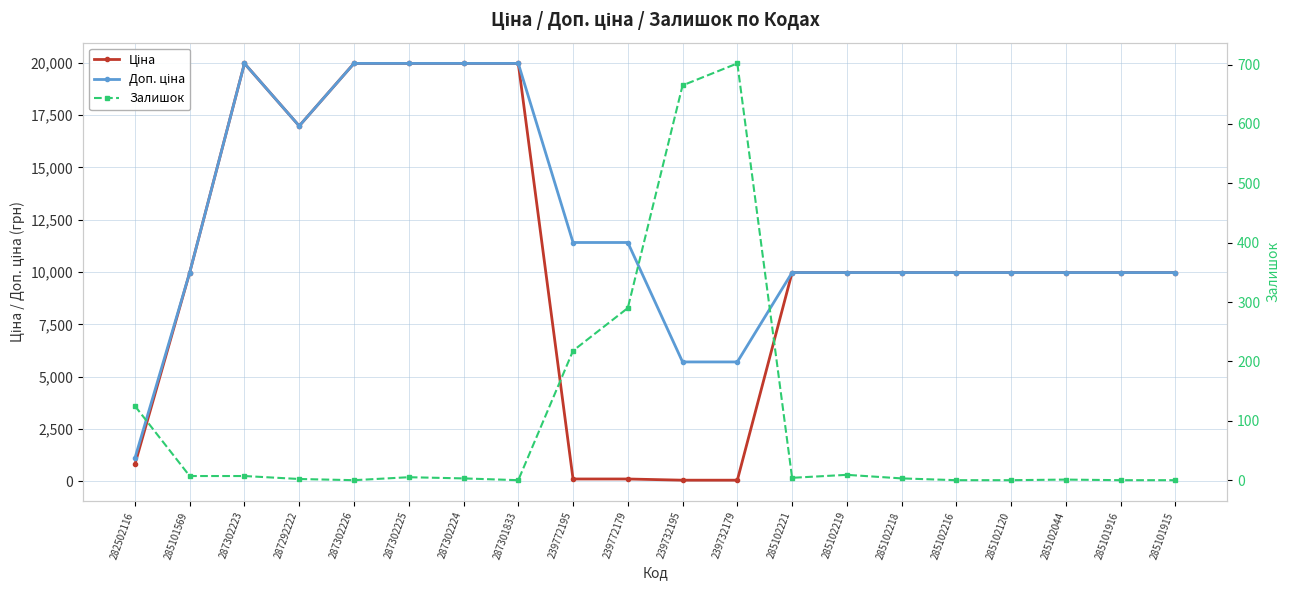

Reading left to right, list all the values displayed in this chart.

Ціна: 282502116=818.5	285101569=9975.0	287302223=19964.2	287292222=16976.3	287302226=19964.2	287302225=19964.2	287302224=19964.2	287301833=19964.2	239772195=114.1	239772179=114.1	239732195=57.0	239732179=57.0	285102221=9975.0	285102219=9975.0	285102218=9975.0	285102216=9975.0	285102120=9975.0	285102044=9975.0	285101916=9975.0	285101915=9975.0
Доп. ціна: 282502116=1109.2	285101569=9975.0	287302223=19964.2	287292222=16976.3	287302226=19964.2	287302225=19964.2	287302224=19964.2	287301833=19964.2	239772195=11410.0	239772179=11410.0	239732195=5705.0	239732179=5705.0	285102221=9975.0	285102219=9975.0	285102218=9975.0	285102216=9975.0	285102120=9975.0	285102044=9975.0	285101916=9975.0	285101915=9975.0
Залишок: 282502116=125.0	285101569=7.0	287302223=7.0	287292222=2.0	287302226=0.0	287302225=5.0	287302224=3.0	287301833=0.0	239772195=218.0	239772179=290.0	239732195=665.0	239732179=702.0	285102221=4.0	285102219=9.0	285102218=3.0	285102216=0.0	285102120=0.0	285102044=1.0	285101916=0.0	285101915=0.0